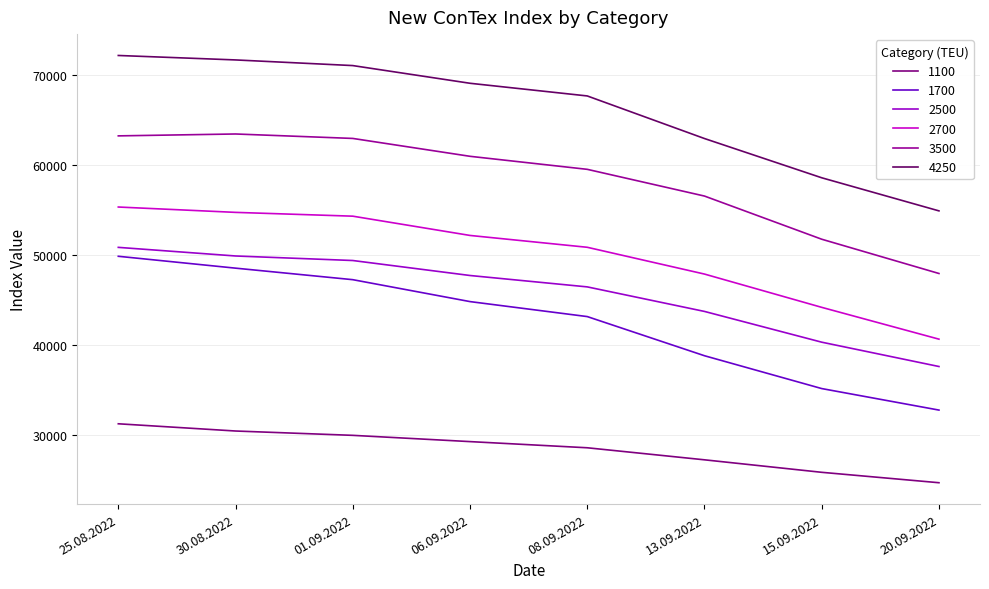

At which label does 2700 first exceed 52191?

25.08.2022